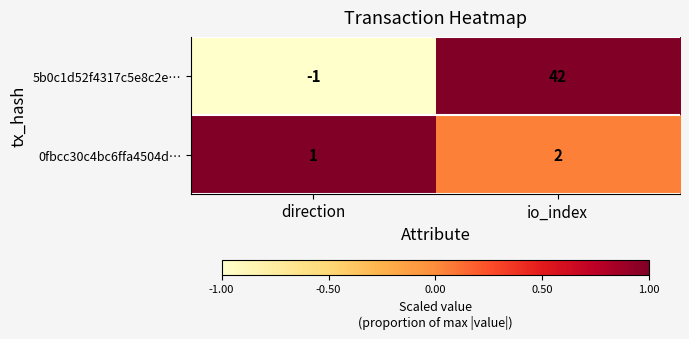

Which series has the largest total across all categories?

5b0c1d52f4317c5e8c2e…